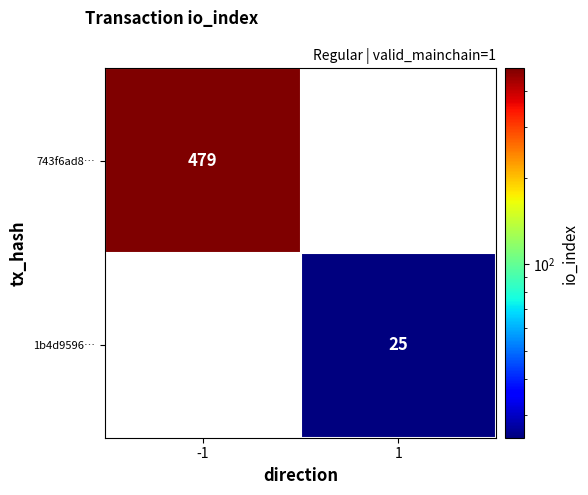

Which series has the largest total across all categories?

743f6ad8…